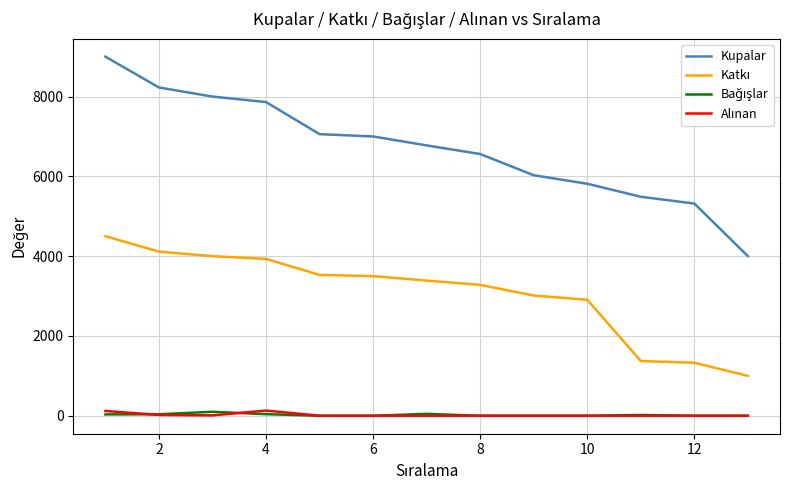

Does the chart display data point markers on the line(s)?

No